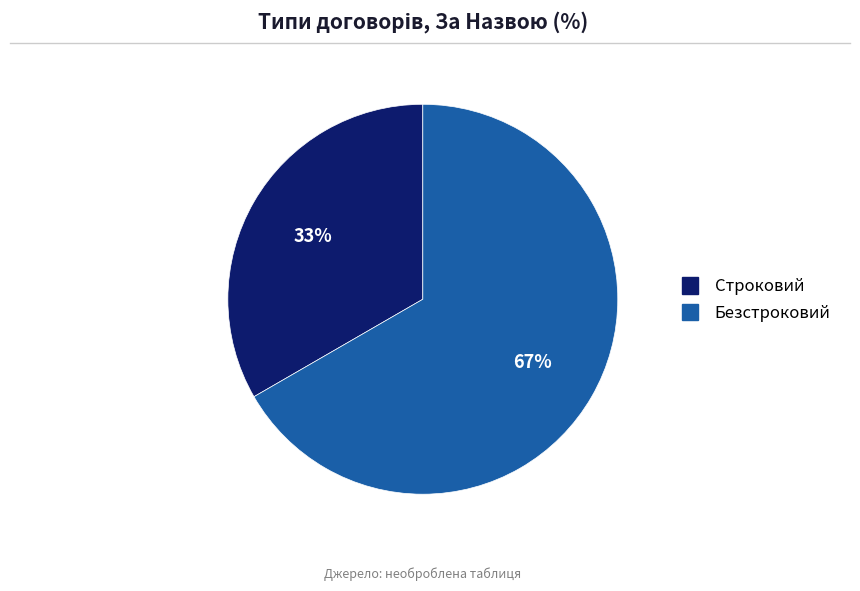

What percentage is the Безстроковий slice, to the nearest percent?

67%